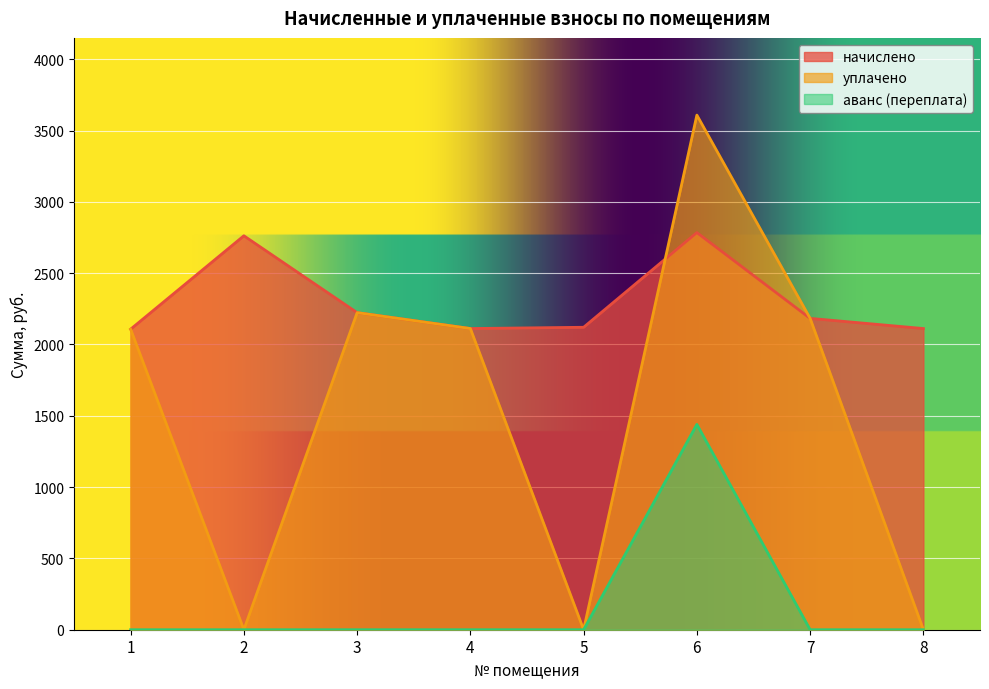

How many interior local valleys does the уплачено series have?

2